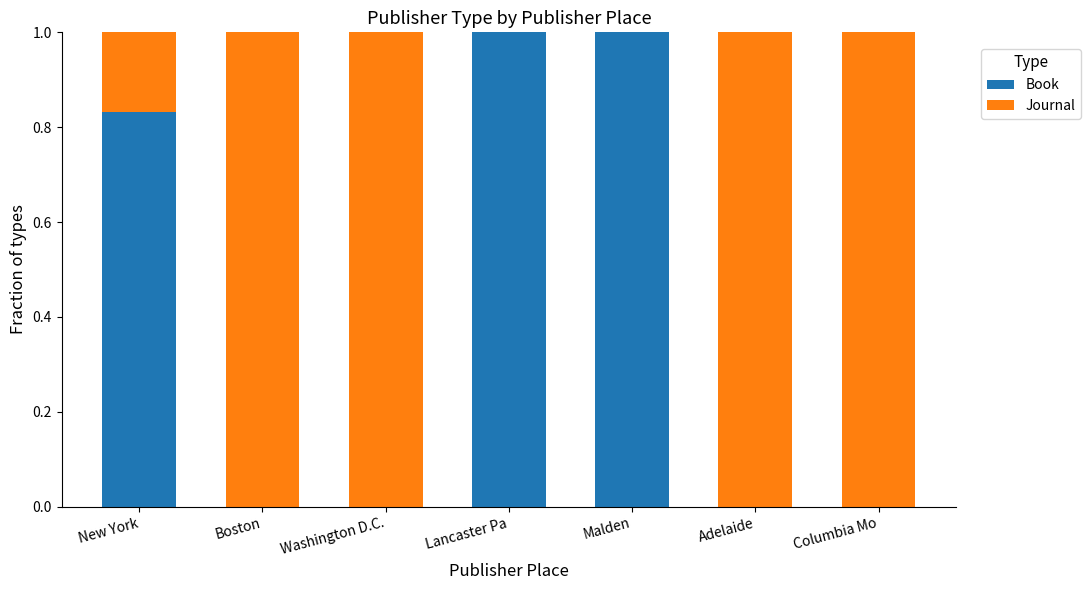

What is the highest value of the Book series?

1.0